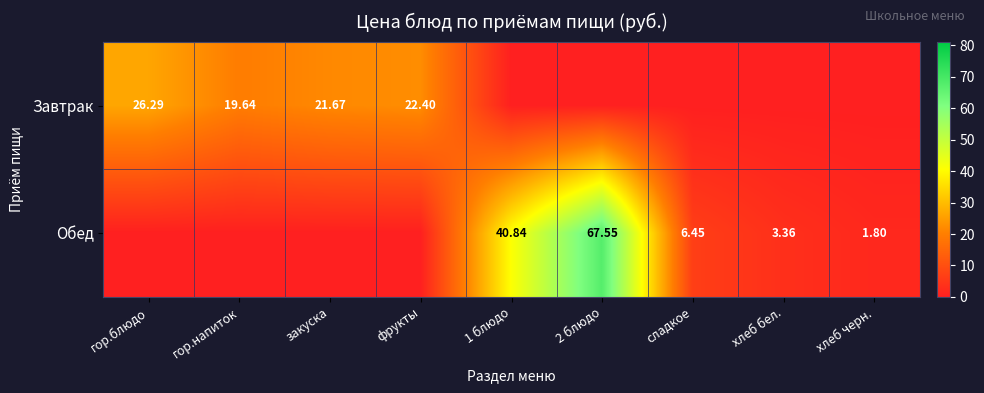

Is the value of Завтрак at хлеб бел. greater than the value of Обед at хлеб черн.?

No